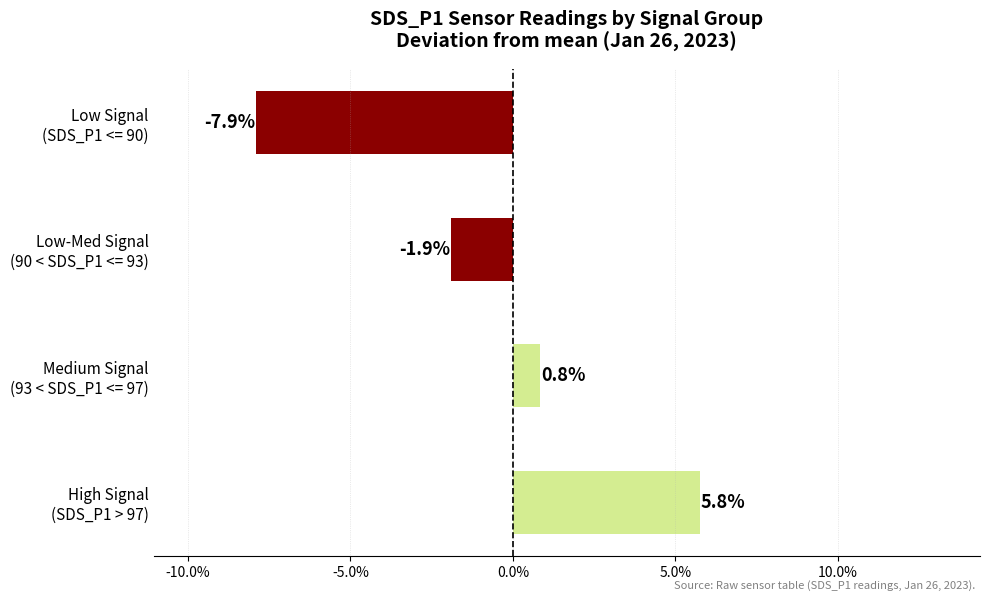

How many values are above zero?

2